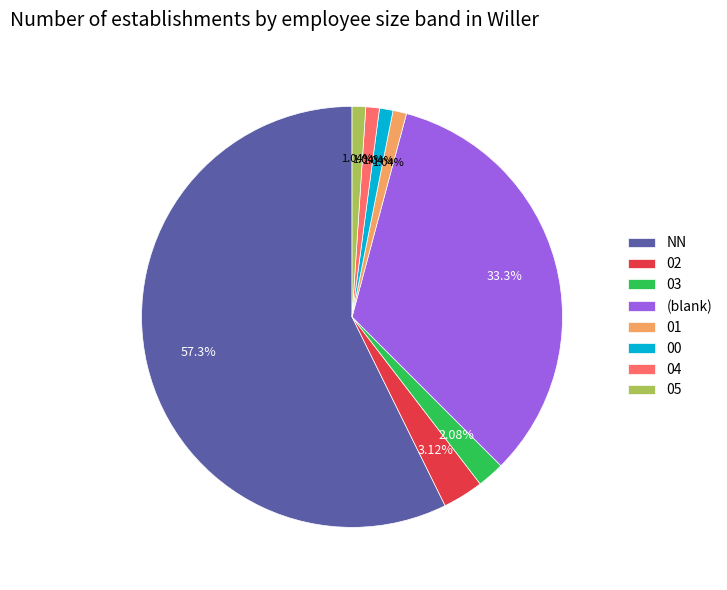

What portion of the pie excludes 02?

96.9%